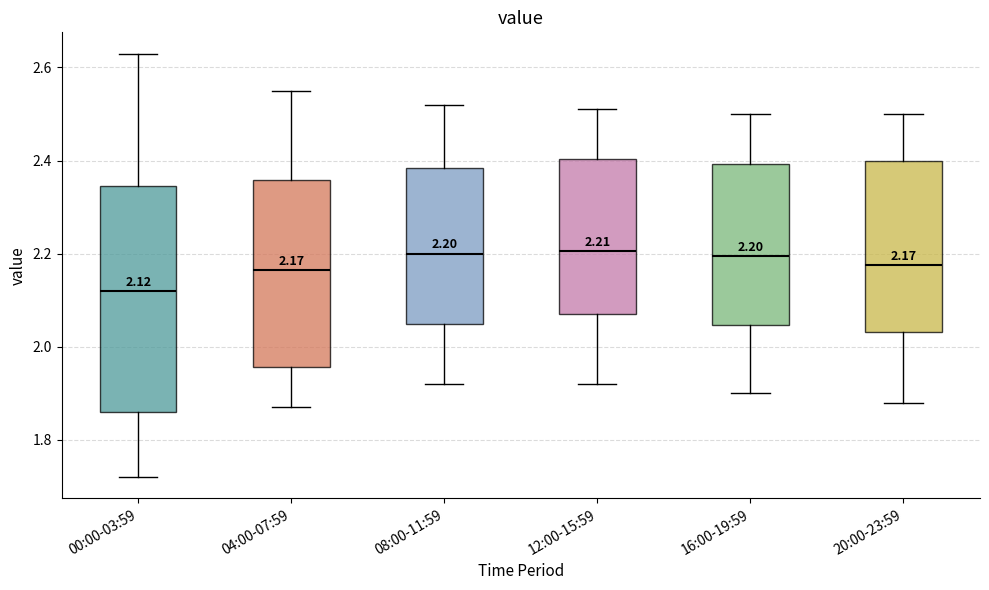

Which box's median line is the lowest?

00:00-03:59